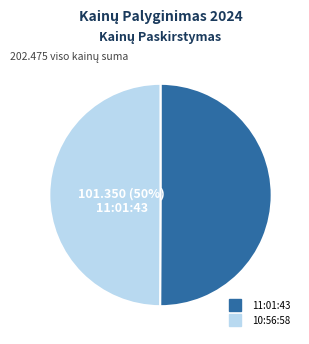

To the nearest percent, what is the average slice percentage?

50%